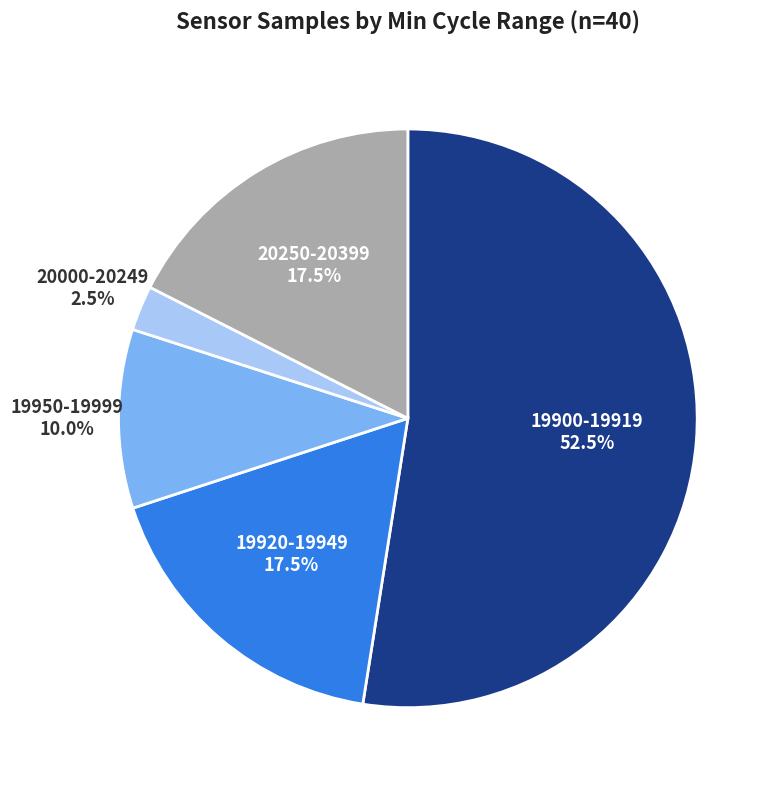

How many segments does this pie chart have?

5